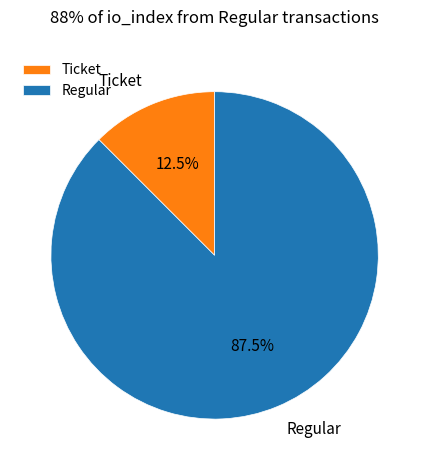

What percentage do Regular and Ticket together represent?

100.0%